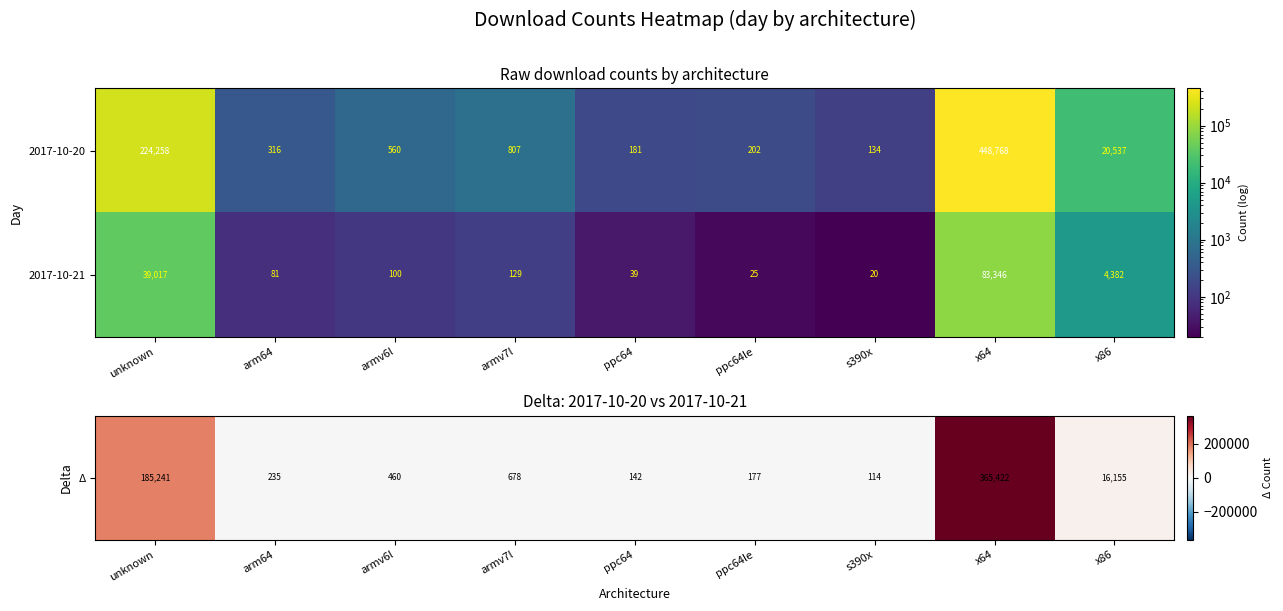

Rank the series by their average value, from highest to lowest.

2017-10-20, 2017-10-21